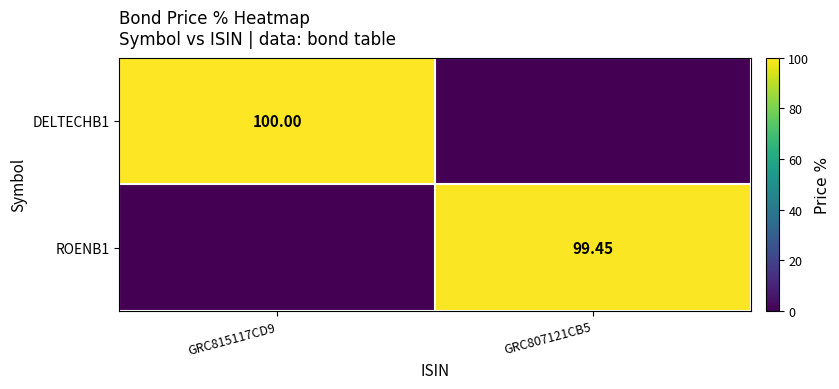

At how many categories does at least one series exceed 77?

2